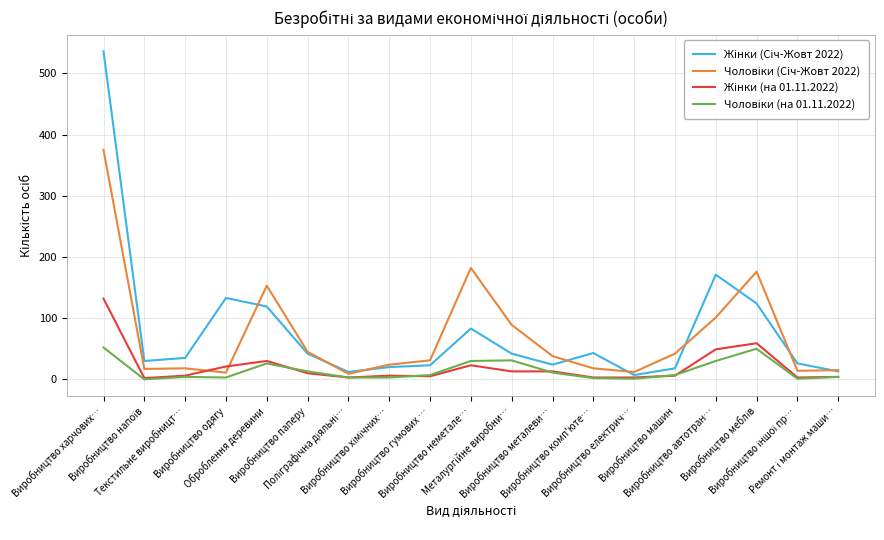

What is the maximum value shown in the chart?

536